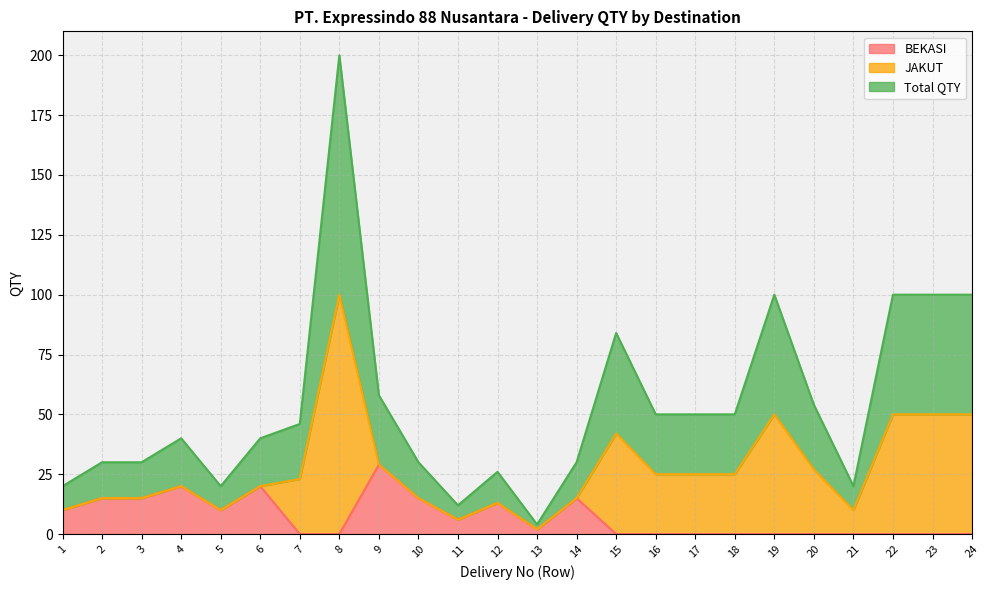

The Total QTY series shows 7 at 12. True or false?

False